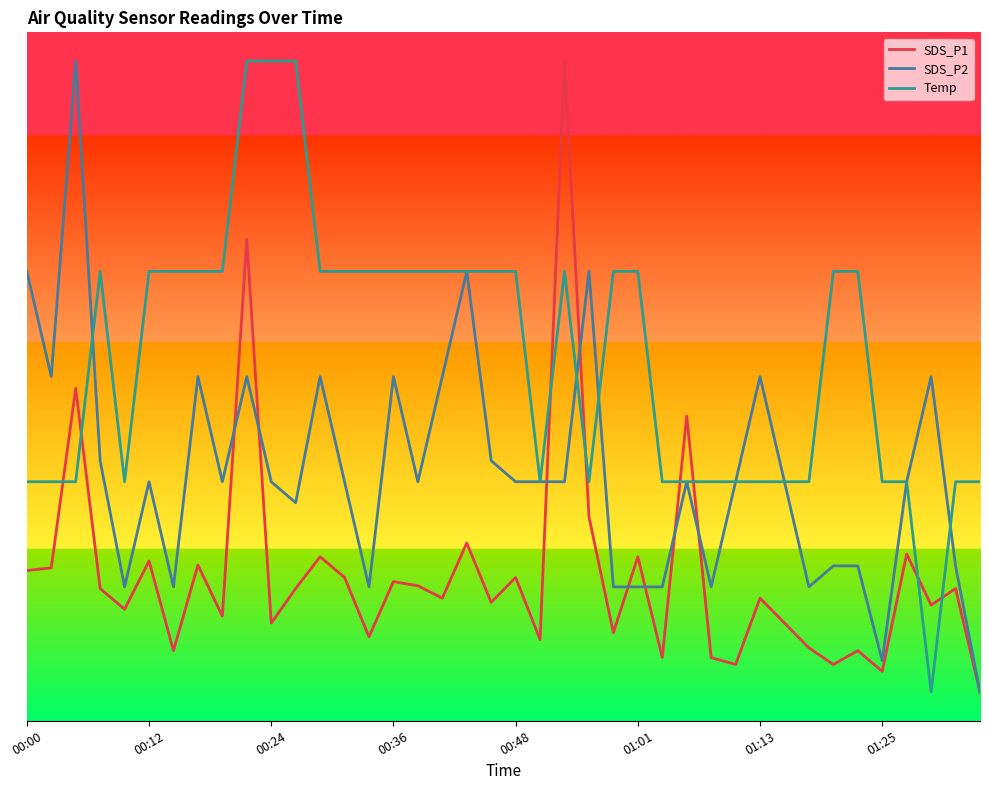

How many intersections are there between SDS_P1 and SDS_P2?

8